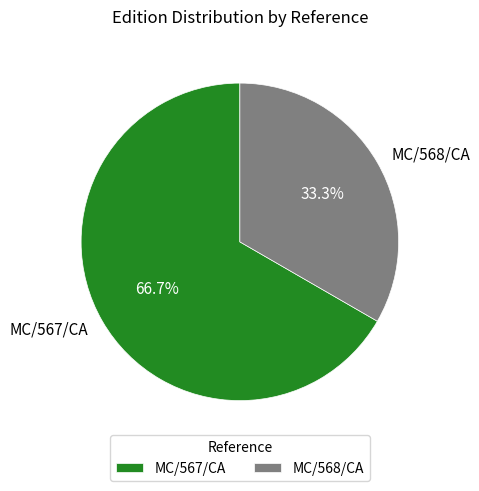

True or false: MC/567/CA accounts for 67% of the total.

True